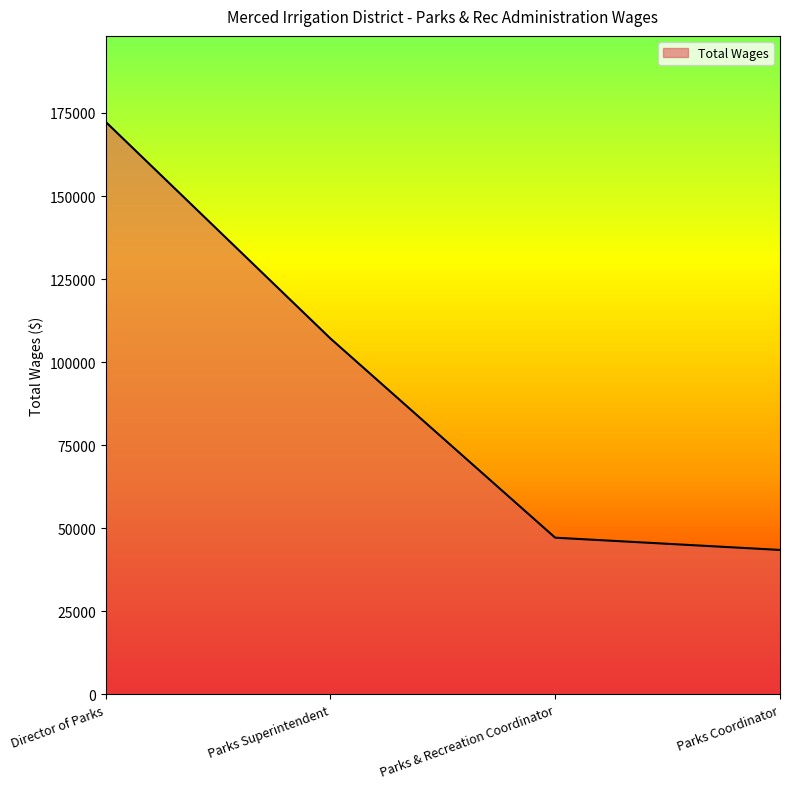

Reading left to right, what are all the values shown in this chart?

172355	107128	47147	43462